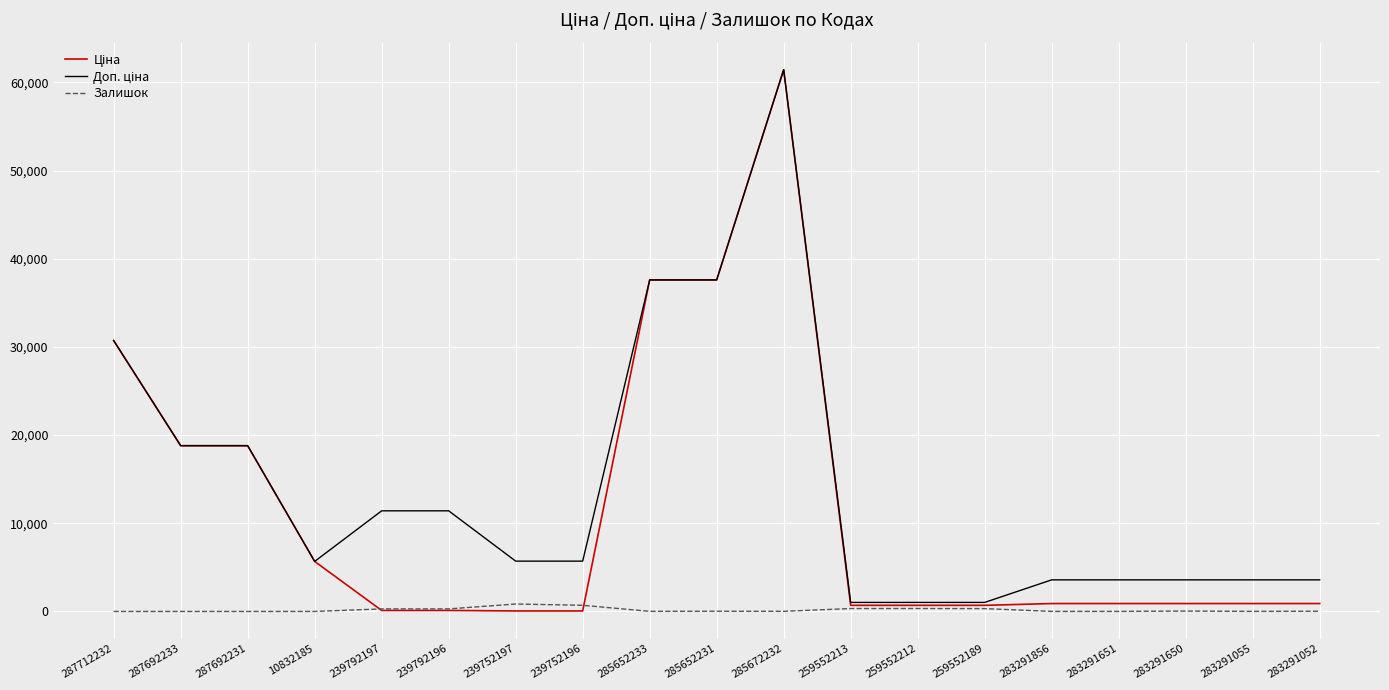

The Залишок series shows 7.0 at 283291856. True or false?

True